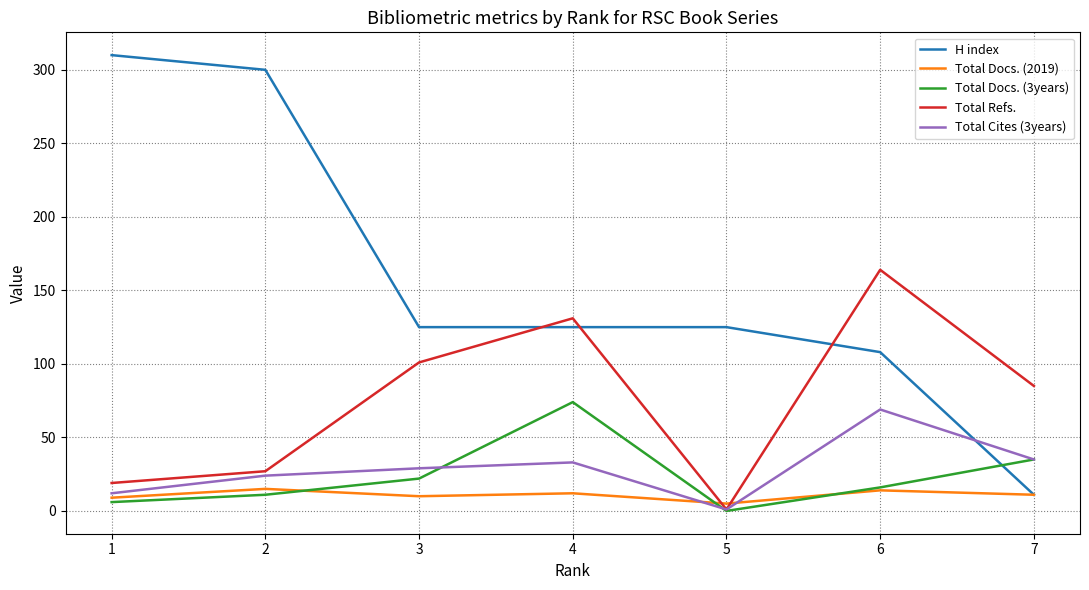

What are all the series names shown in the legend?

H index, Total Docs. (2019), Total Docs. (3years), Total Refs., Total Cites (3years)